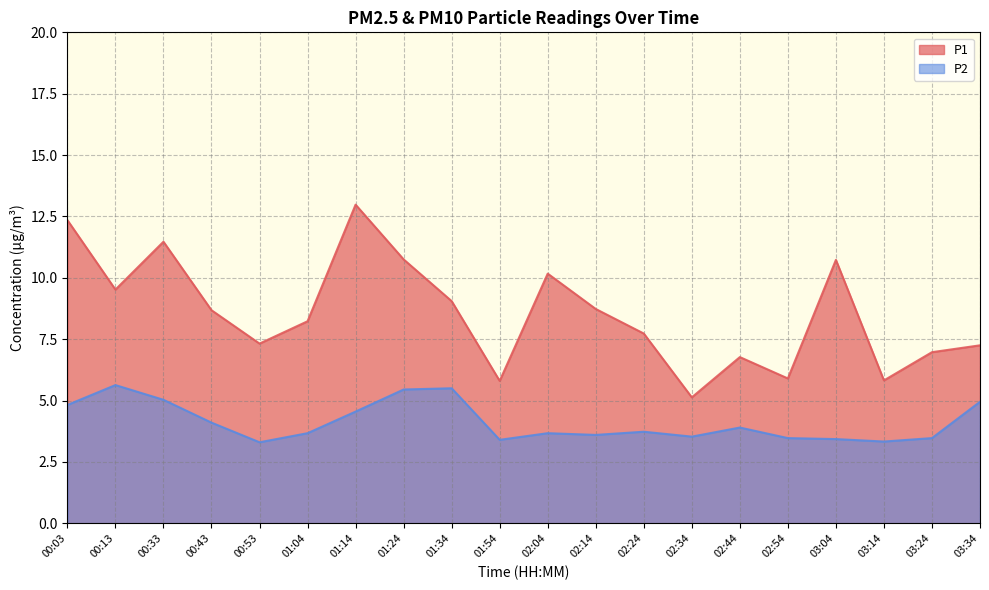

At which category is the sum across all series the highest?

01:14